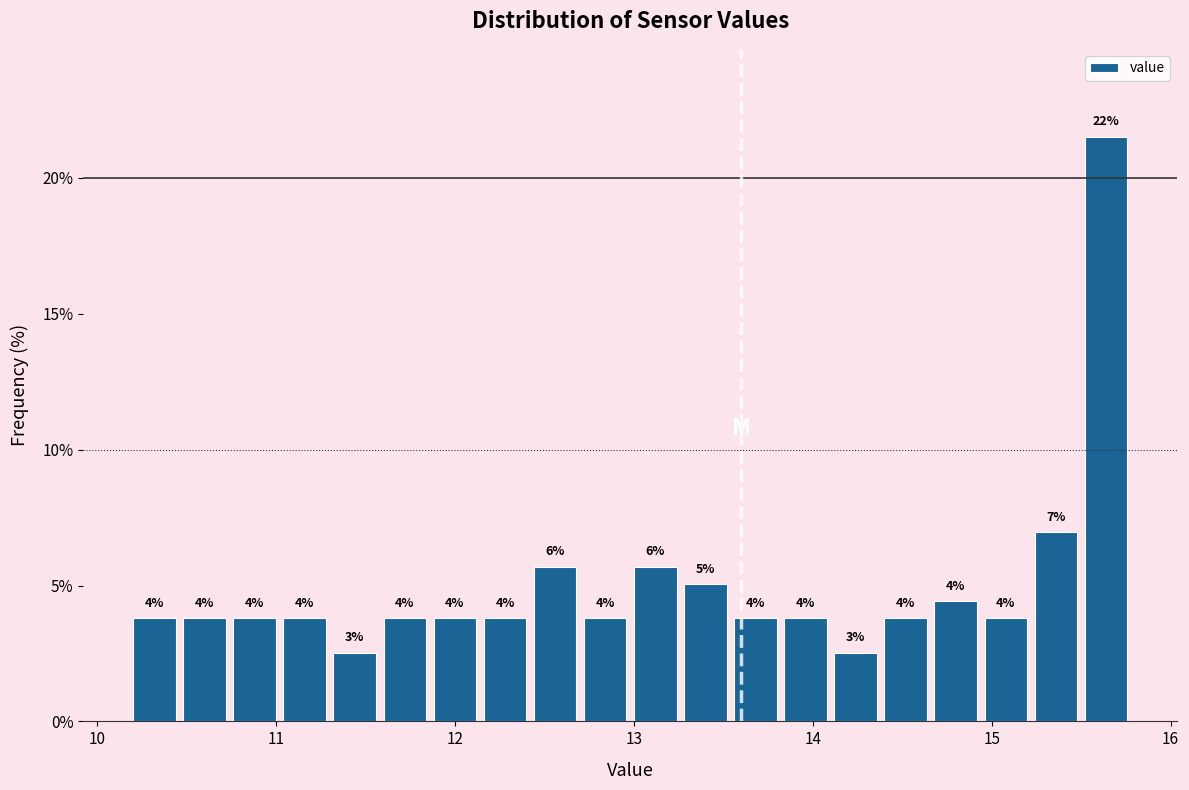

Read against the x-axis, roughly where is the centre of the tallest bar?

15.6